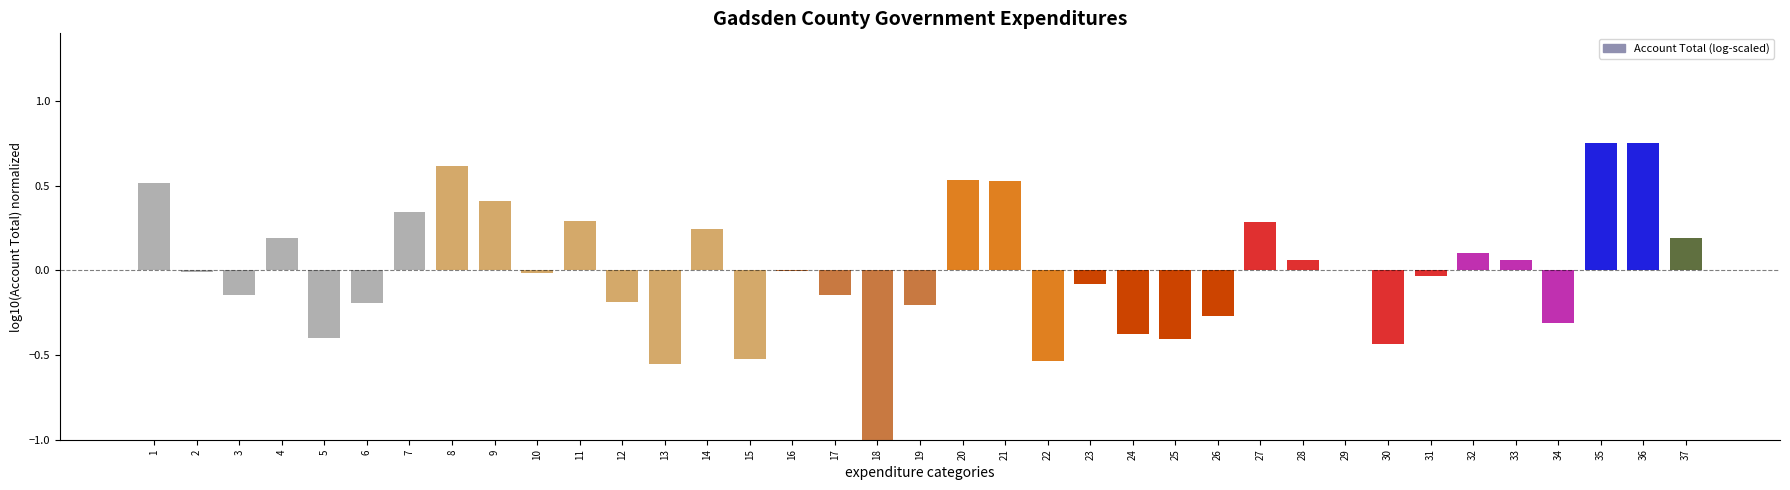

The chart shows a value of -0.5 at 15. True or false?

True